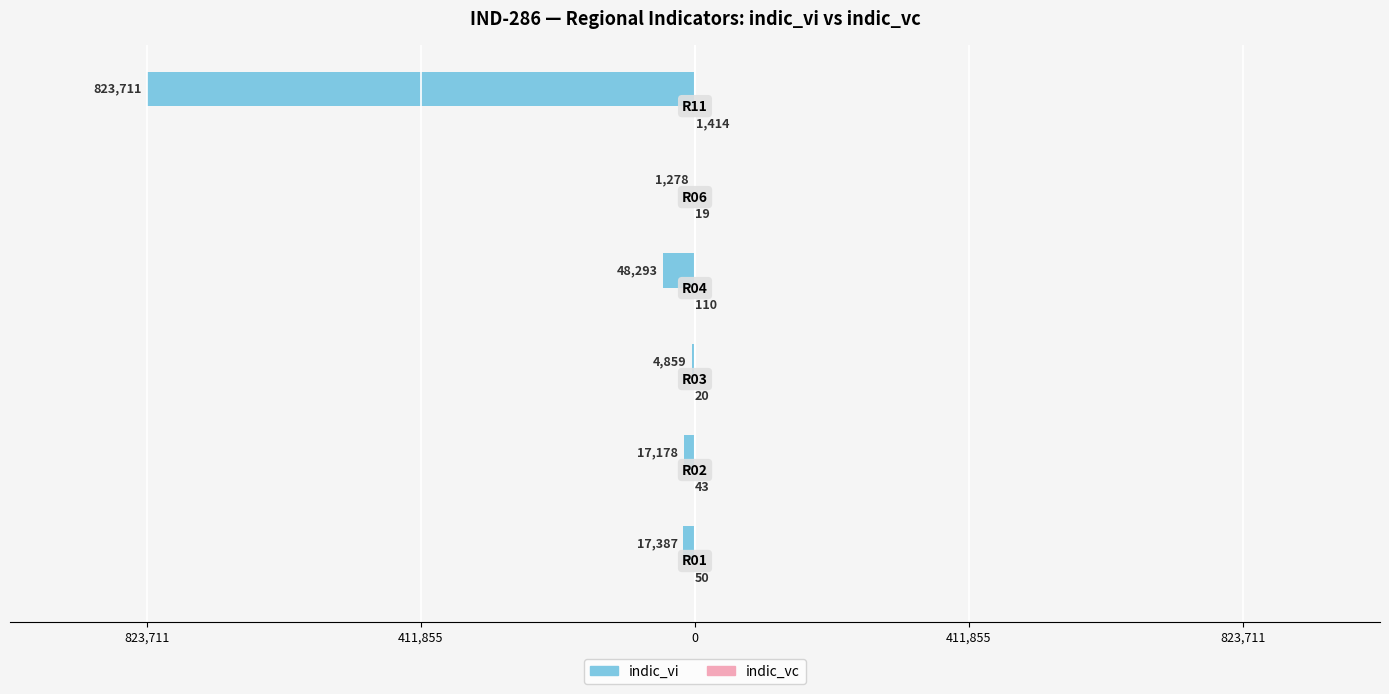

What is the average value of the indic_vc series?

276